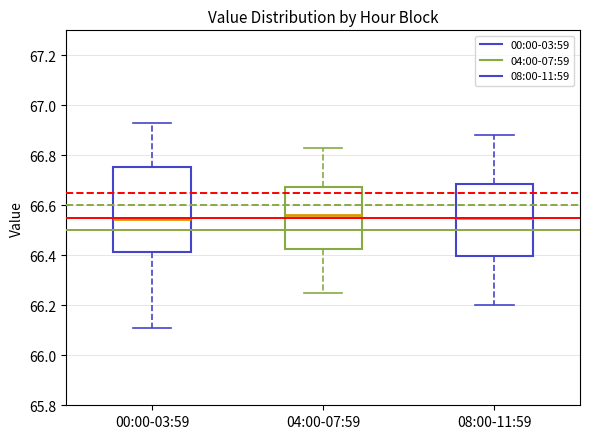

Where is the upper edge of the box for 00:00-03:59 on the y-axis? The values are not printed on the chart, so give them approximately, as read against the axis.

66.76